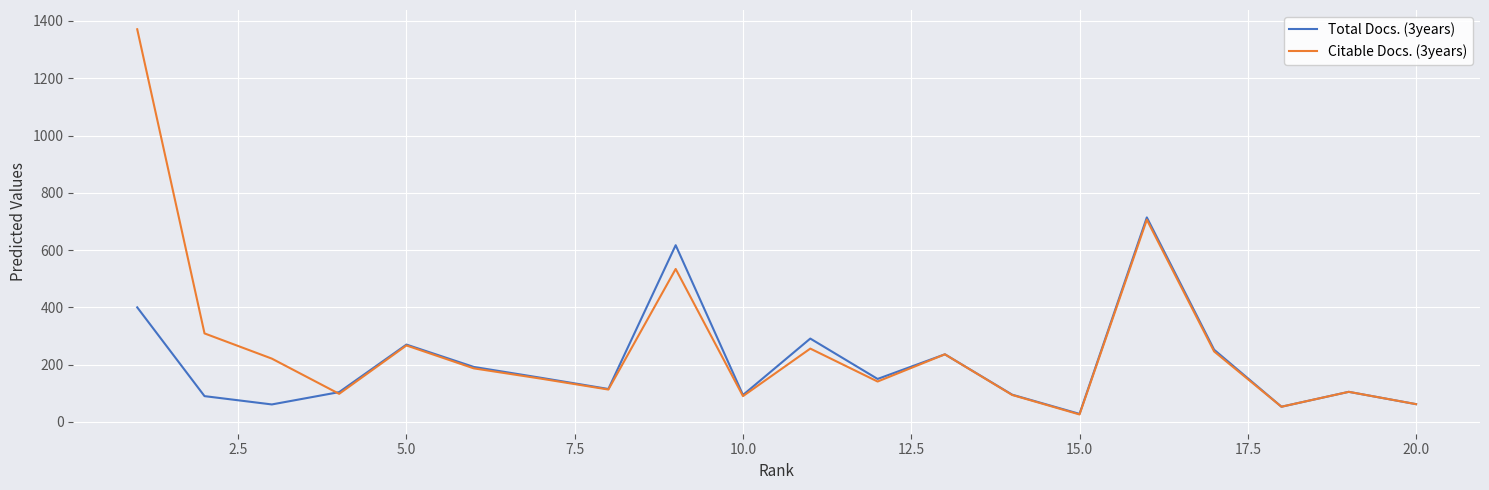

Which series has the widest spread of values?

Citable Docs. (3years)